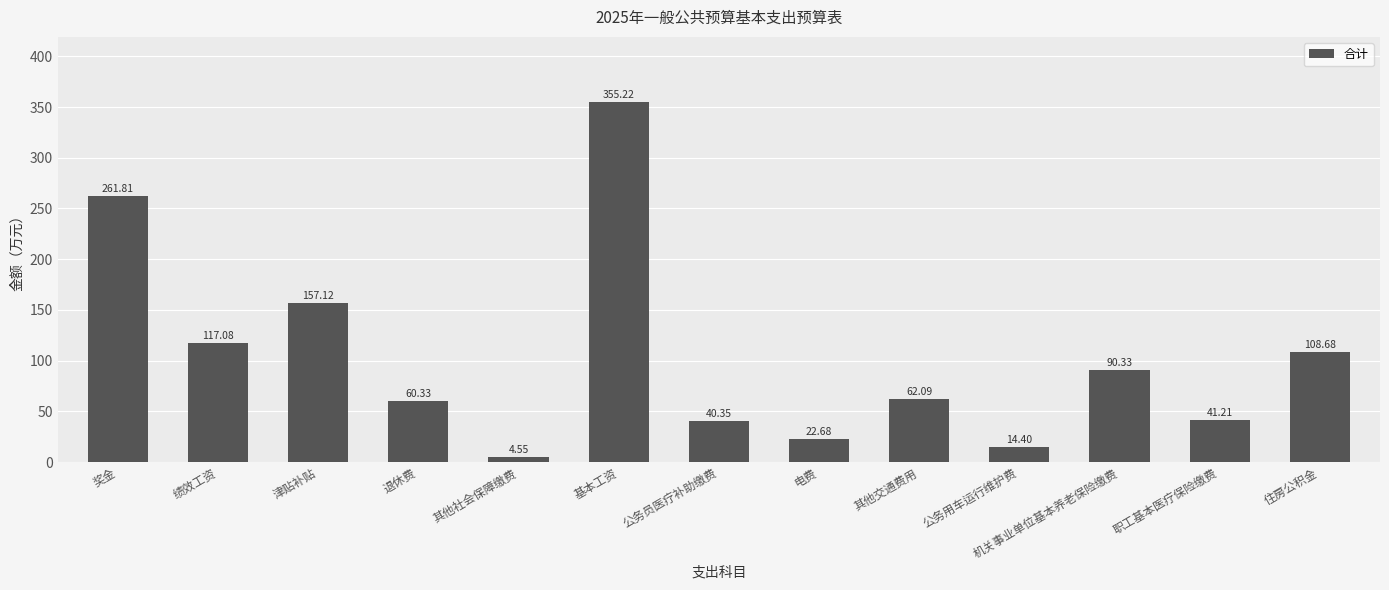

The value at 奖金 is 261.8. True or false?

True